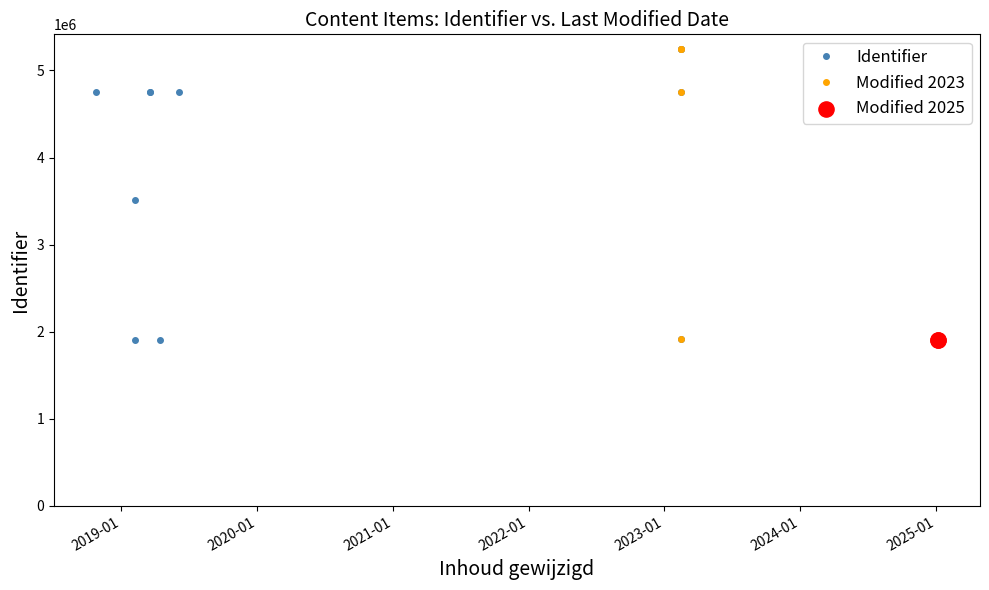

What is the change in value from 2023-02-14 to 2019-06-04?

+2835855